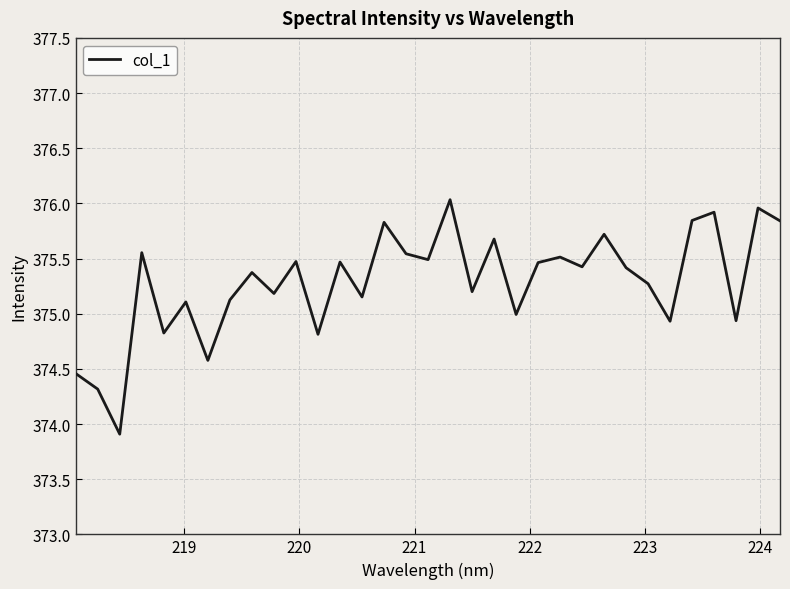

What is the difference between the maximum and minimum values?

2.1